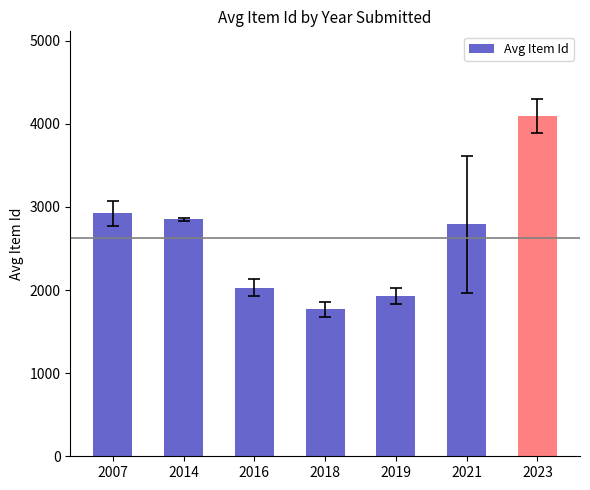

List the labels in order of value, smallest first.

2018, 2019, 2016, 2021, 2014, 2007, 2023